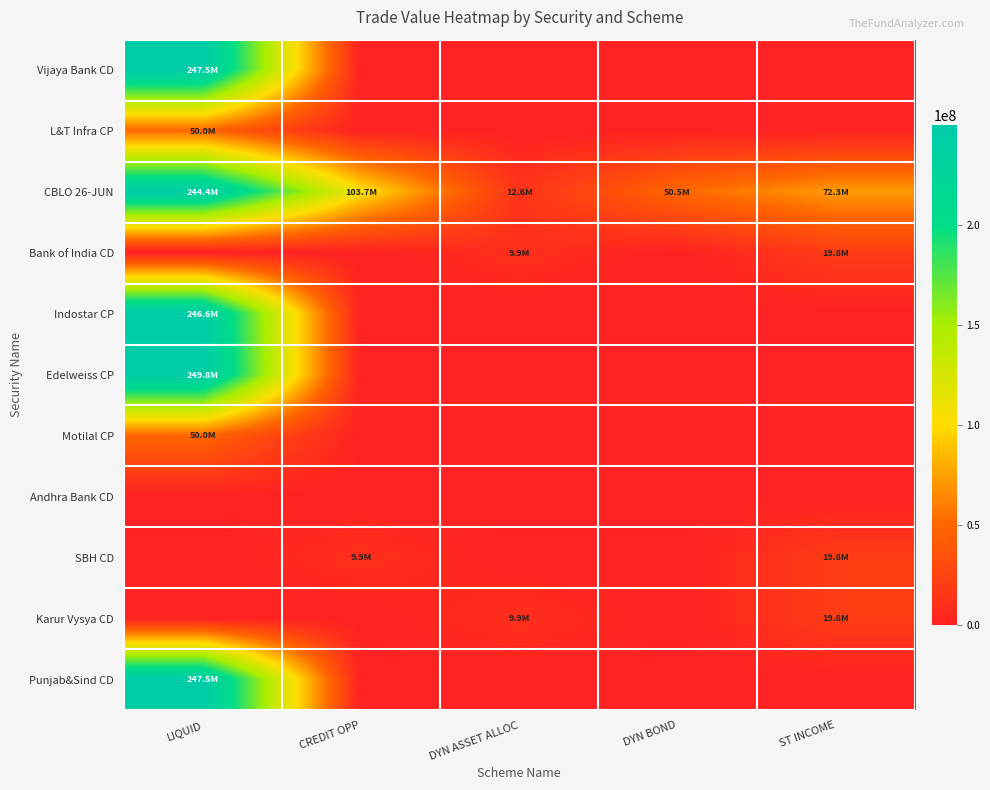

Reading left to right, extract all data points from this chart.

Vijaya Bank CD: LIQUID=247475000	CREDIT OPP=0	DYN ASSET ALLOC=0	DYN BOND=0	ST INCOME=0
L&T Infra CP: LIQUID=49989600	CREDIT OPP=0	DYN ASSET ALLOC=0	DYN BOND=0	ST INCOME=0
CBLO 26-JUN: LIQUID=244400000	CREDIT OPP=103749000	DYN ASSET ALLOC=12578000	DYN BOND=50531000	ST INCOME=72272000
Bank of India CD: LIQUID=0	CREDIT OPP=0	DYN ASSET ALLOC=9907410	DYN BOND=0	ST INCOME=19814820
Indostar CP: LIQUID=246579750	CREDIT OPP=0	DYN ASSET ALLOC=0	DYN BOND=0	ST INCOME=0
Edelweiss CP: LIQUID=249787750	CREDIT OPP=0	DYN ASSET ALLOC=0	DYN BOND=0	ST INCOME=0
Motilal CP: LIQUID=49989600	CREDIT OPP=0	DYN ASSET ALLOC=0	DYN BOND=0	ST INCOME=0
Andhra Bank CD: LIQUID=0	CREDIT OPP=0	DYN ASSET ALLOC=0	DYN BOND=0	ST INCOME=0
SBH CD: LIQUID=0	CREDIT OPP=9916430	DYN ASSET ALLOC=0	DYN BOND=0	ST INCOME=19832860
Karur Vysya CD: LIQUID=0	CREDIT OPP=0	DYN ASSET ALLOC=9908950	DYN BOND=0	ST INCOME=19817900
Punjab&Sind CD: LIQUID=247526000	CREDIT OPP=0	DYN ASSET ALLOC=0	DYN BOND=0	ST INCOME=0